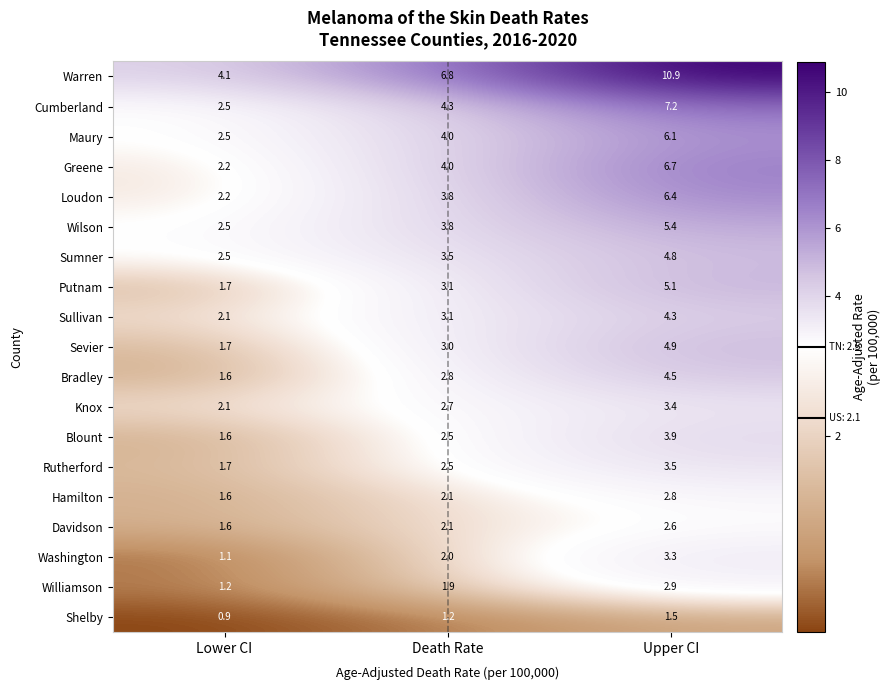

What is the smallest value displayed?

0.9